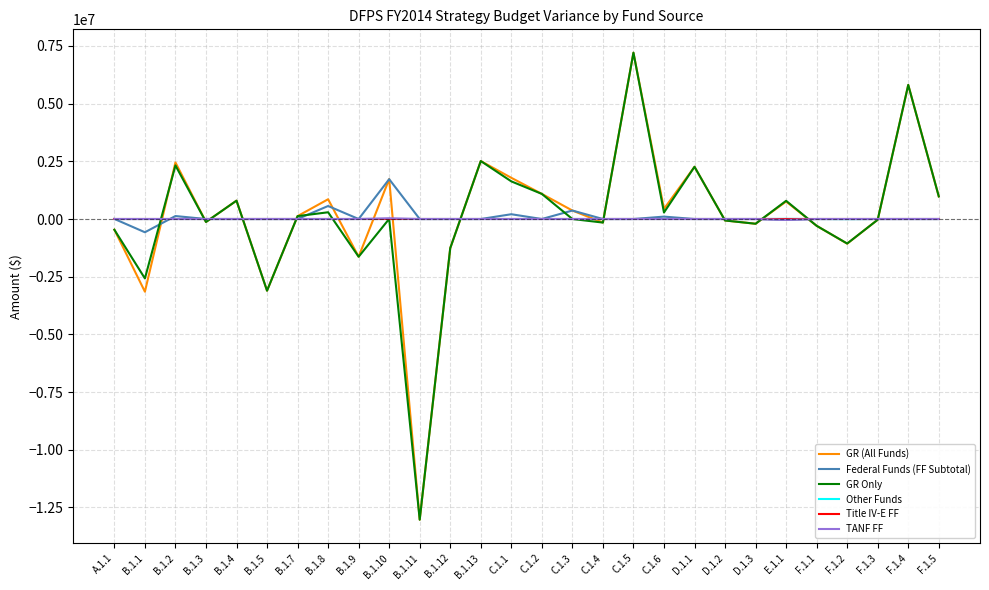

The value of Title IV-E FF at B.1.8 is 0. True or false?

True